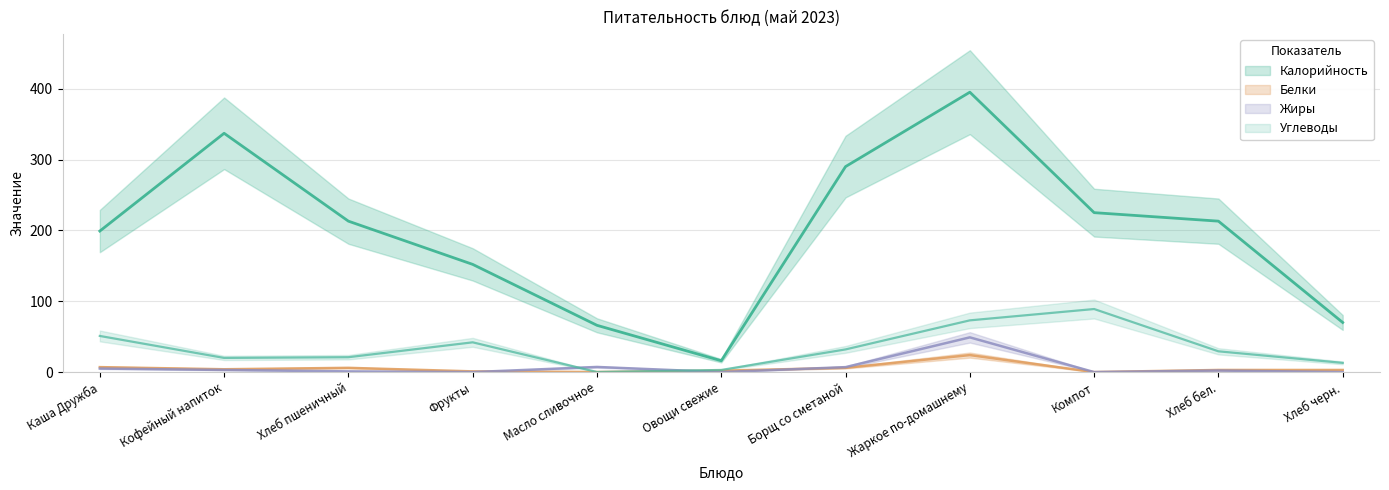

In Калорийность, how many points are lower than both neighbors (excluding endpoints)?

1